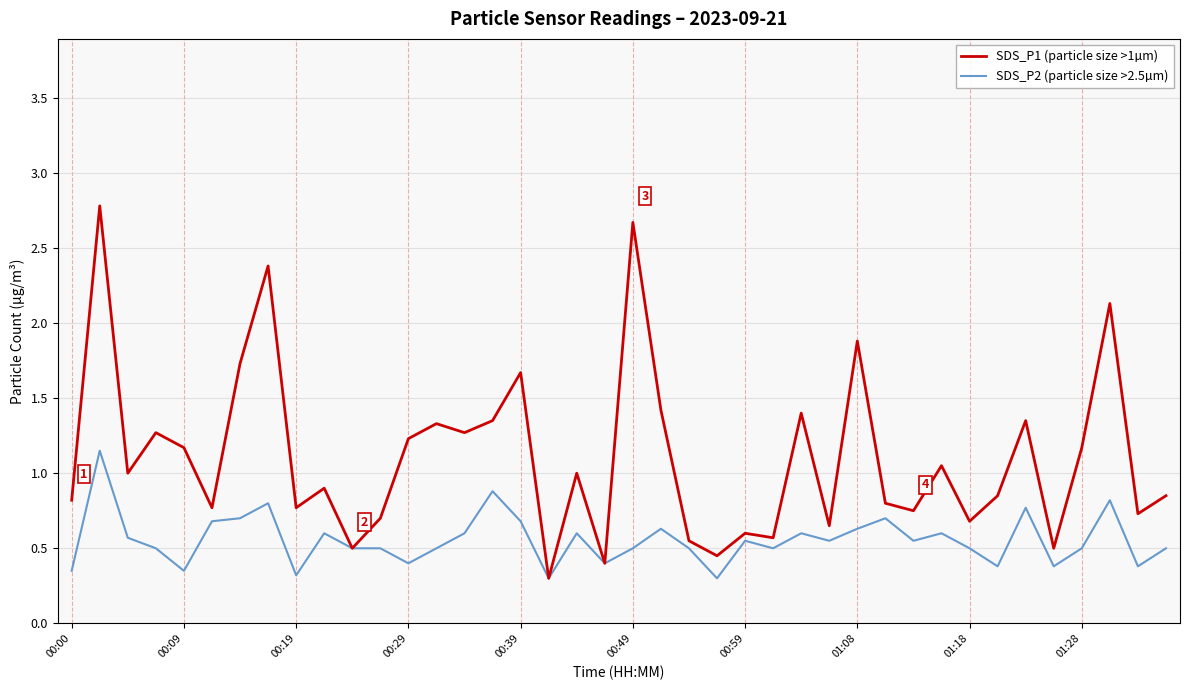

List the series in order of their peak value, highest first.

SDS_P1 (particle size >1µm), SDS_P2 (particle size >2.5µm)